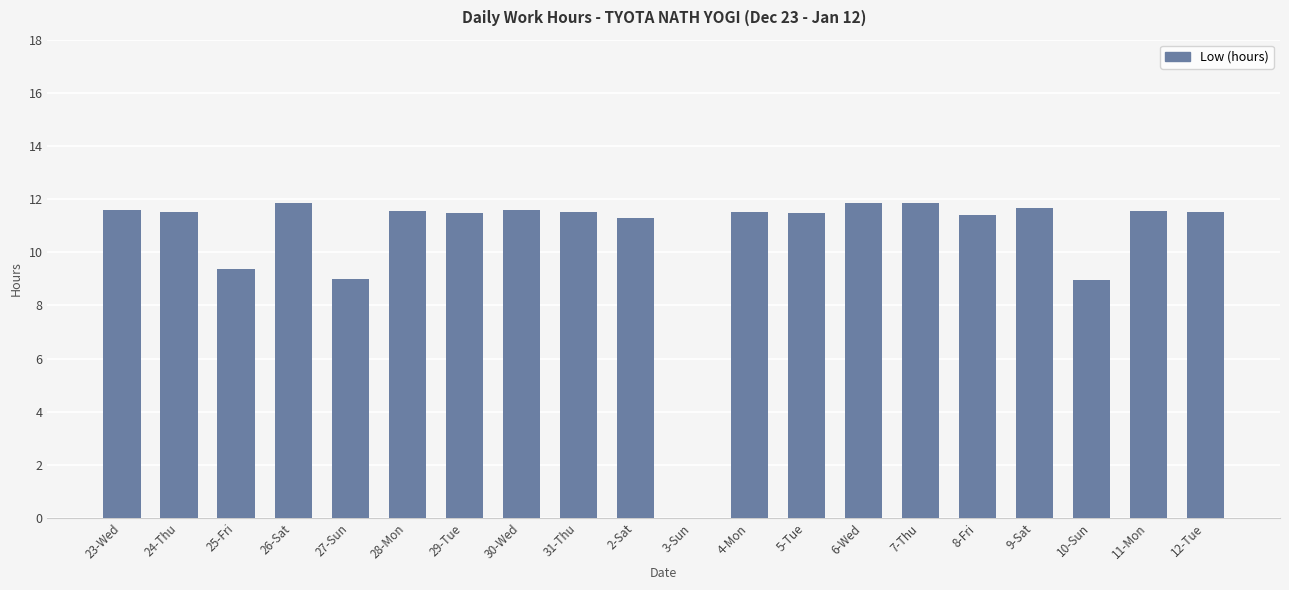

What is the greatest value displayed?

11.9